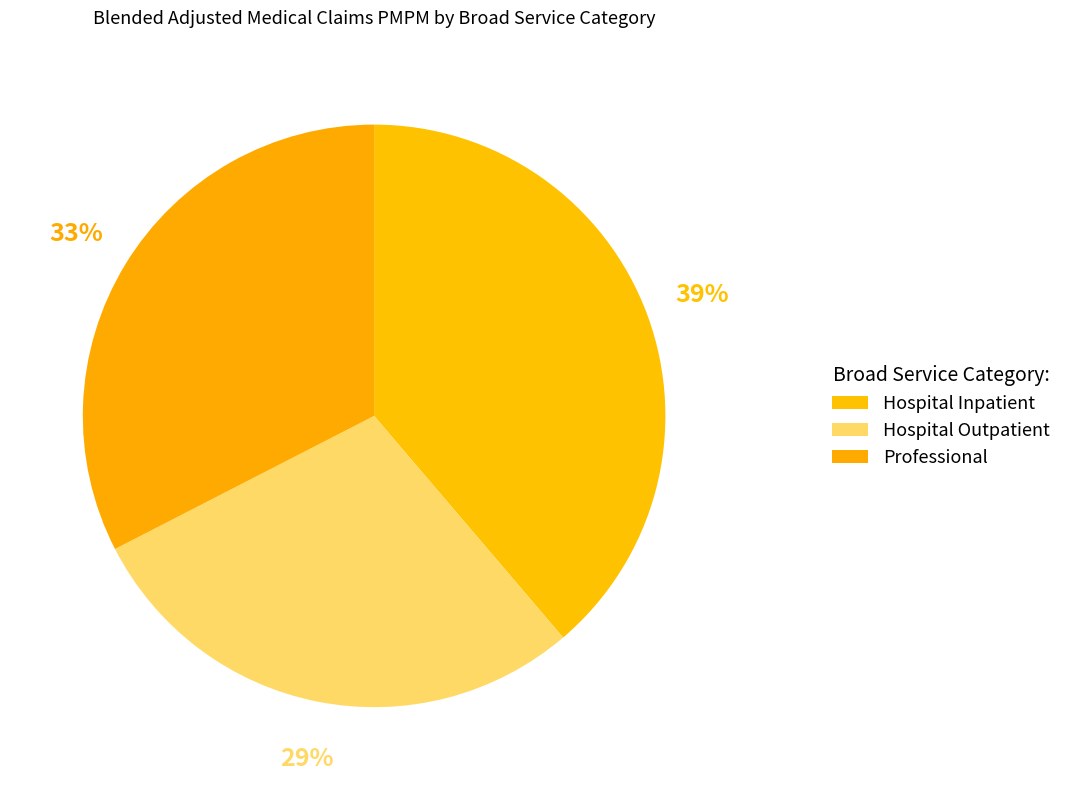

Which slice is the smallest?

Hospital Outpatient